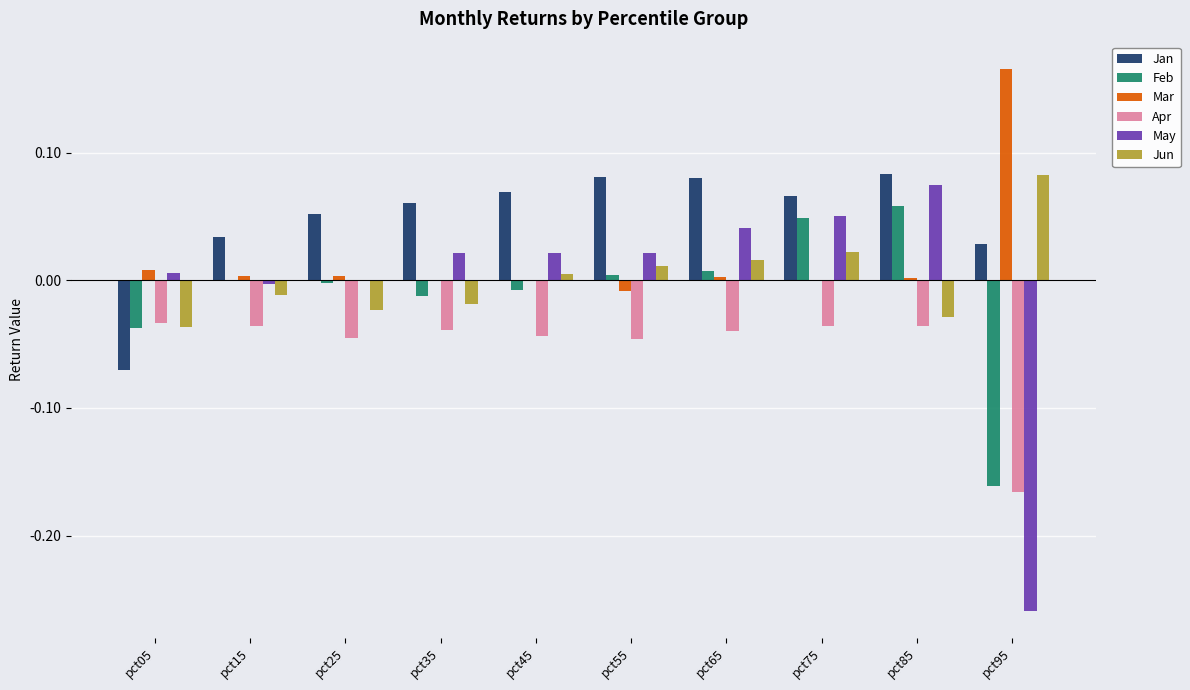

Which series has the largest total across all categories?

Jan